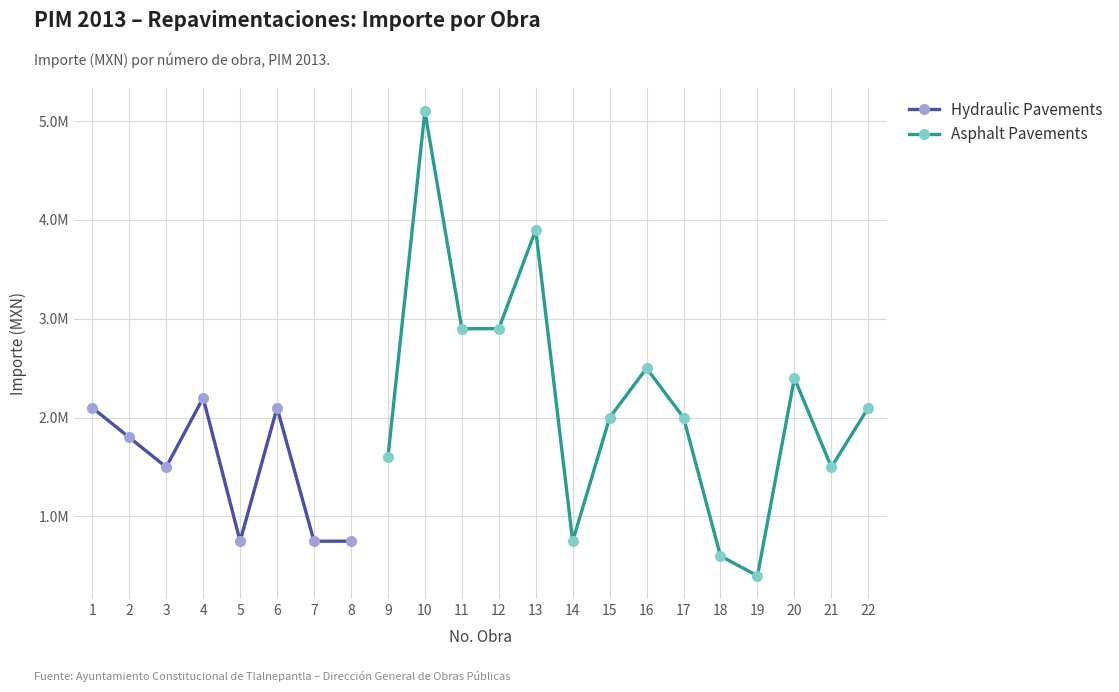

Is it true that the value at 6 is 2100000?

True